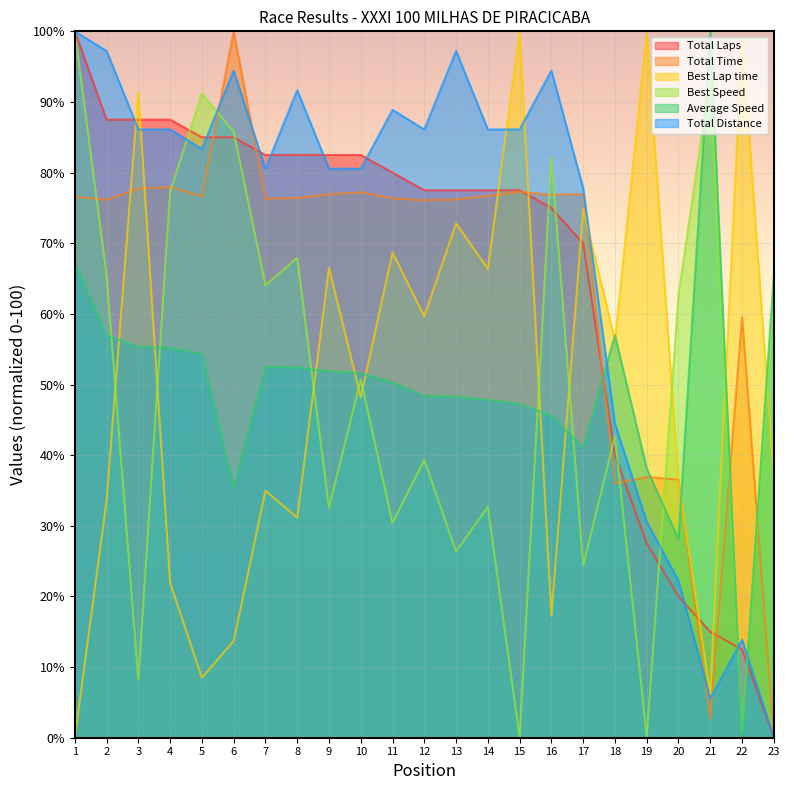

What is the sum of all Total Time values?

1500.1